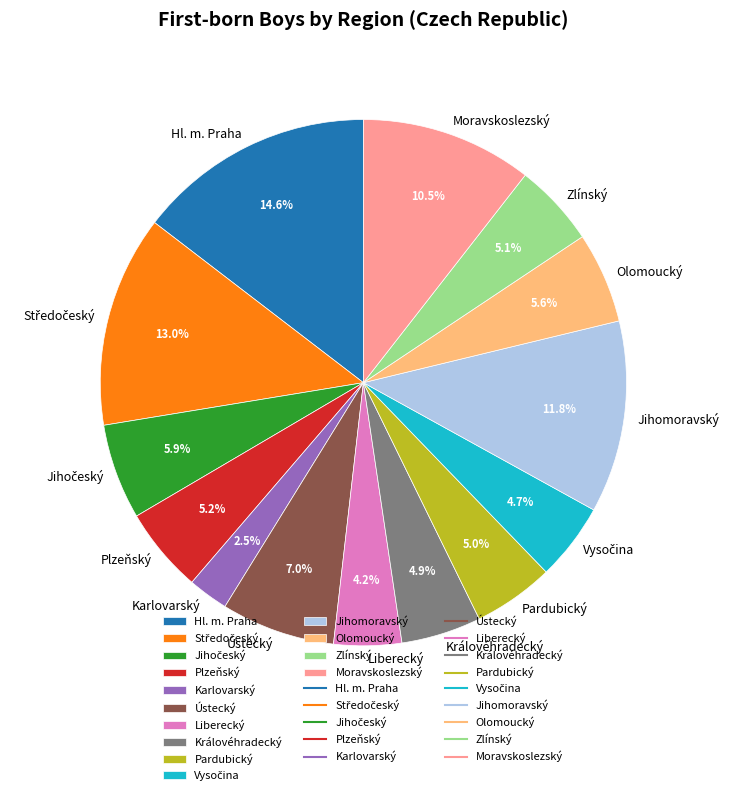

How many slices are in this pie chart?

14